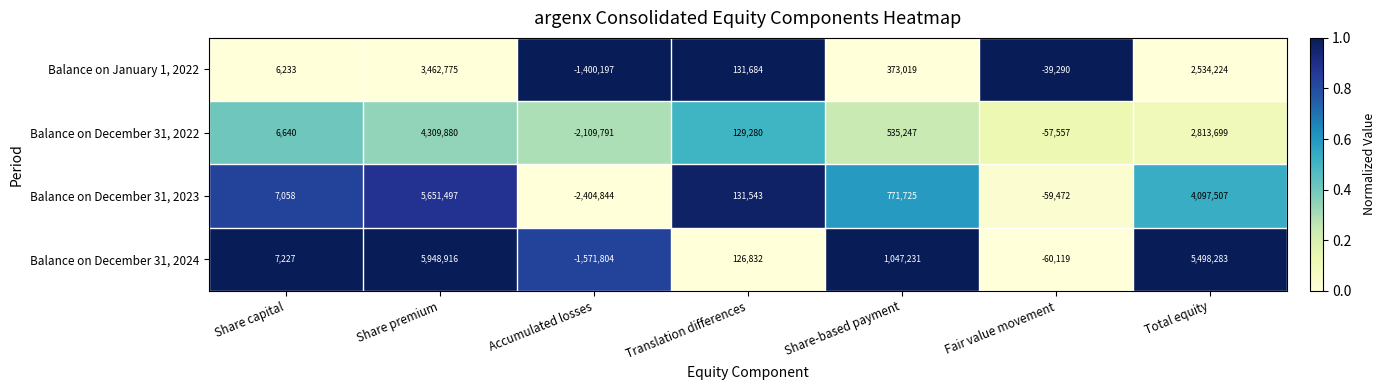

At which label does Balance on December 31, 2024 first exceed 126832?

Share premium